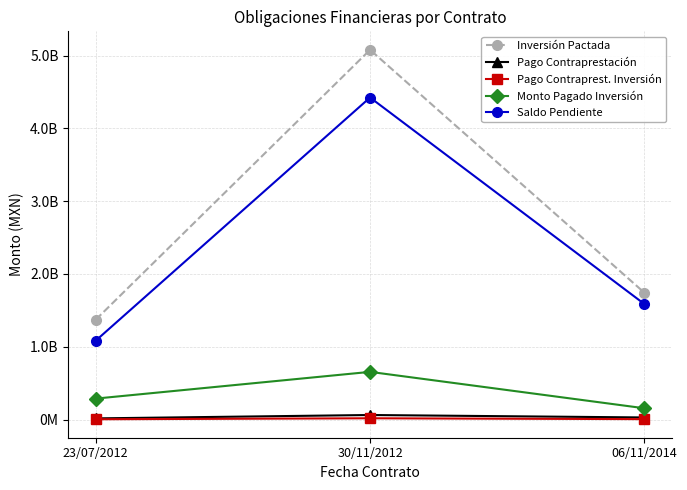

Is this an area chart (filled region under the line)?

No